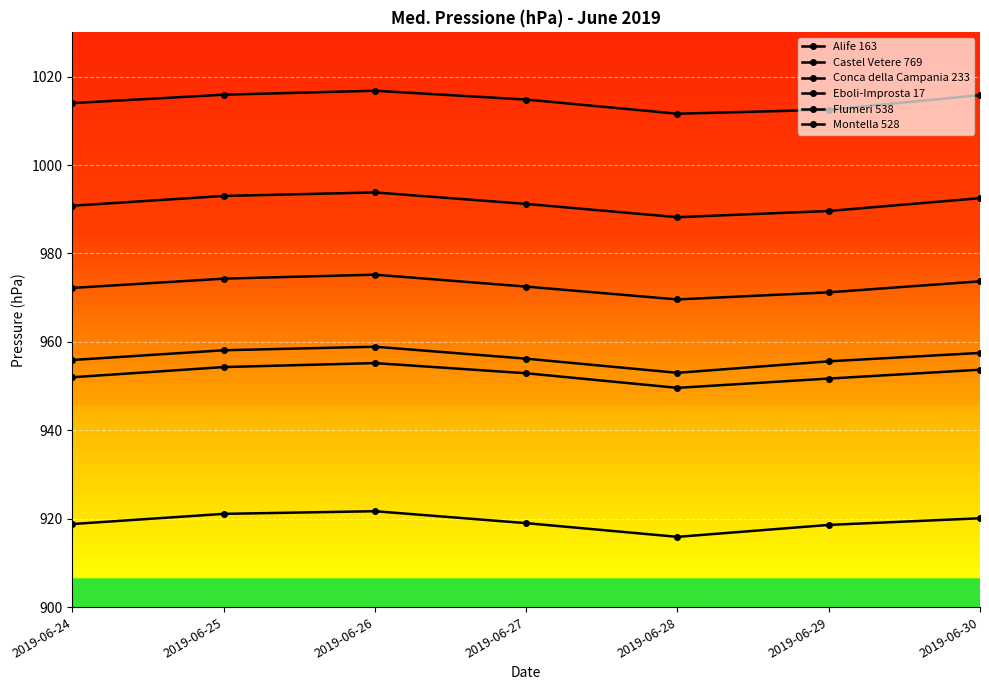

Which series has the largest total across all categories?

Eboli-Improsta 17